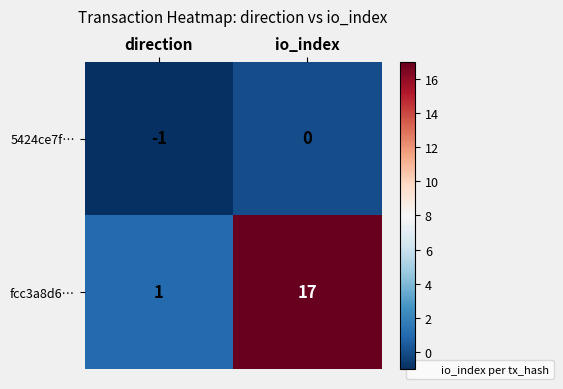

Reading right to left, extract all data points from this chart.

5424ce7f…: 0	-1
fcc3a8d6…: 17	1